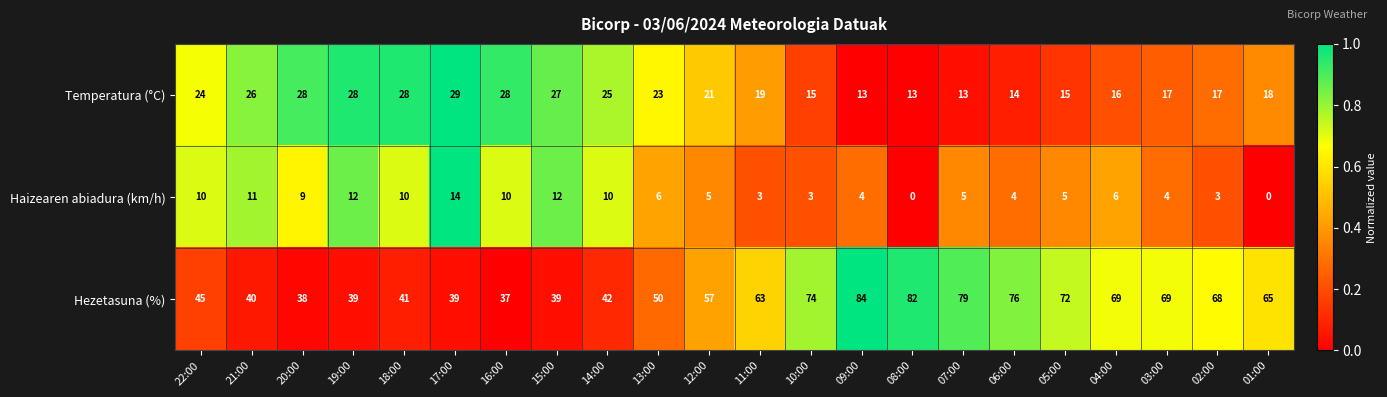

List the series in order of their overall mean, highest first.

Hezetasuna (%), Temperatura (°C), Haizearen abiadura (km/h)